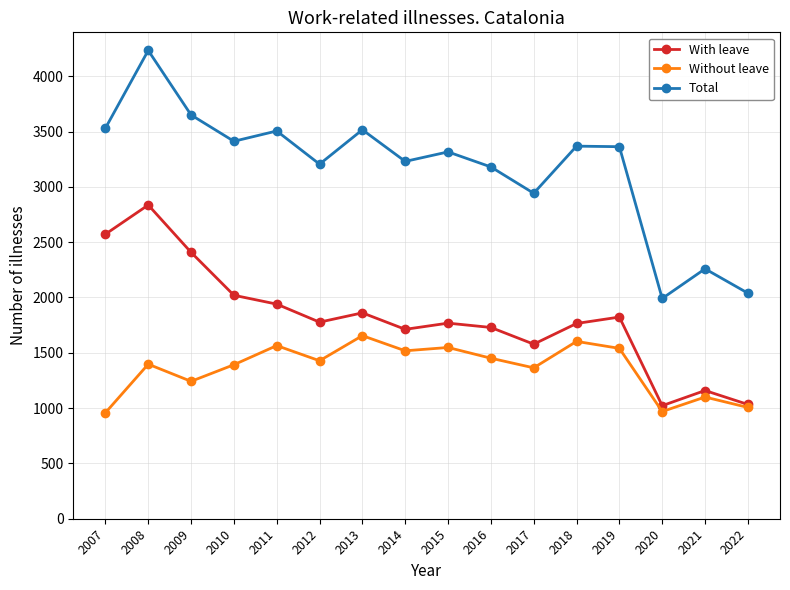

Which label corresponds to the largest value in the chart?

2008